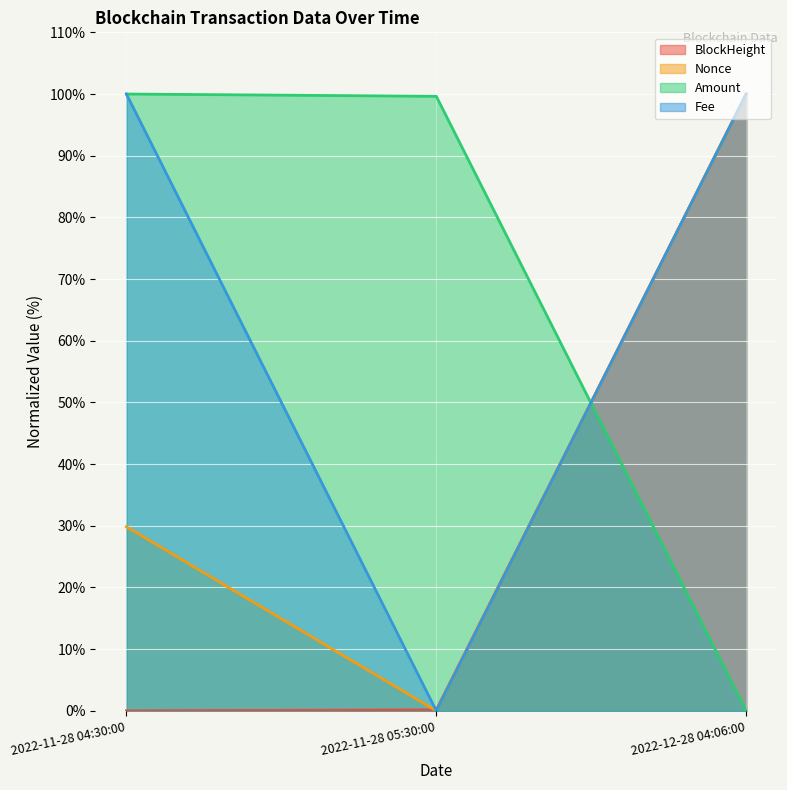

Is the value of Nonce at 2022-12-28 04:06:00 greater than the value of Fee at 2022-12-28 04:06:00?

No